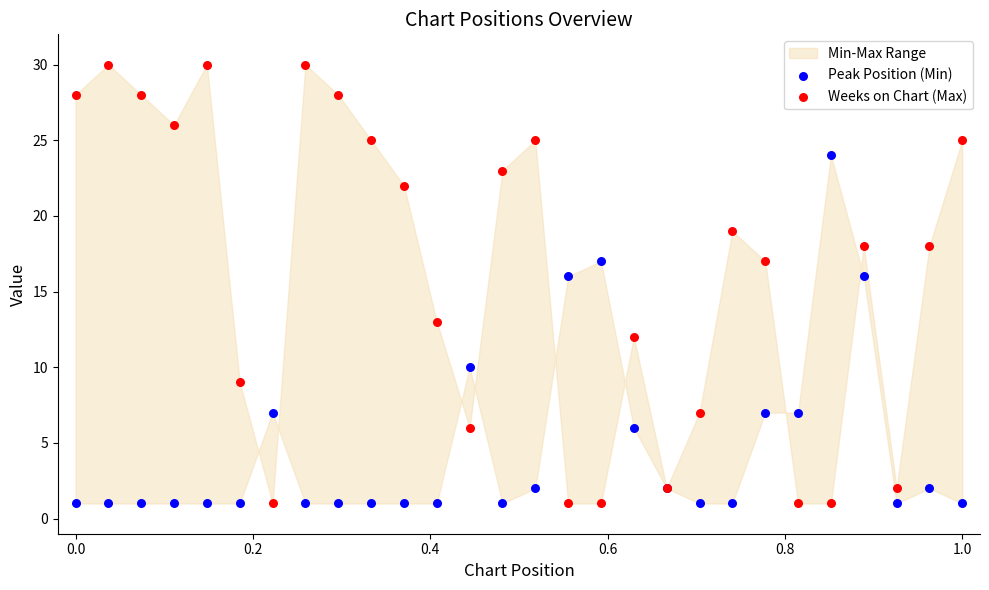

Which series contains the highest Y value?

Weeks on Chart (Max)